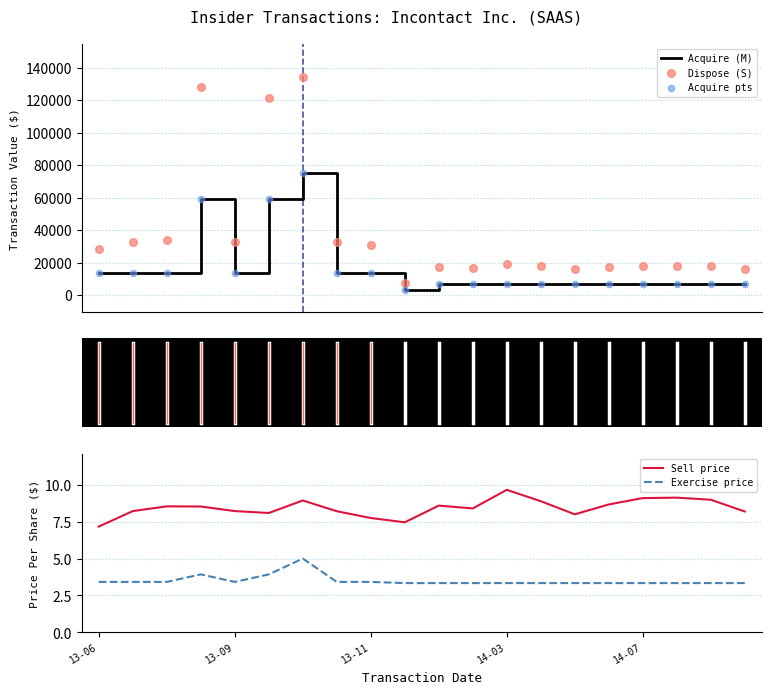

At how many categories does at least one series exceed 127544?

2